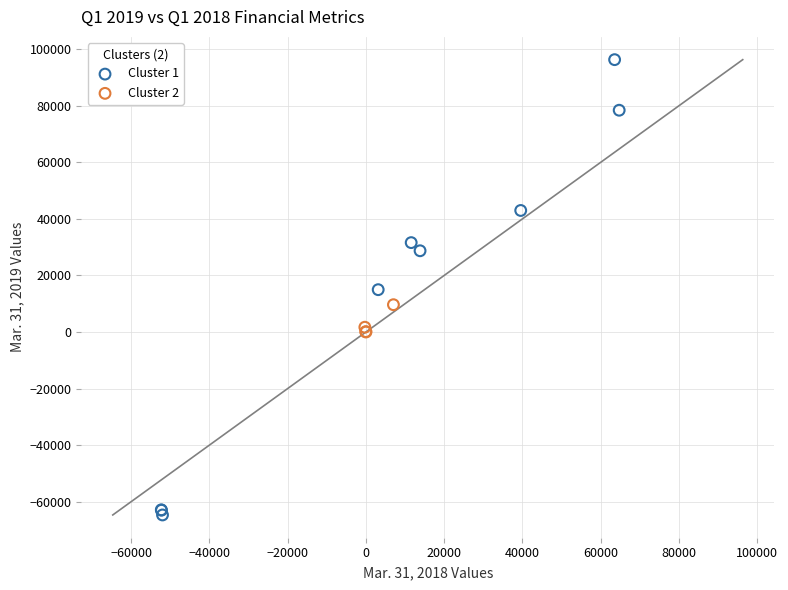

Which series has the widest spread of Y values?

Cluster 1